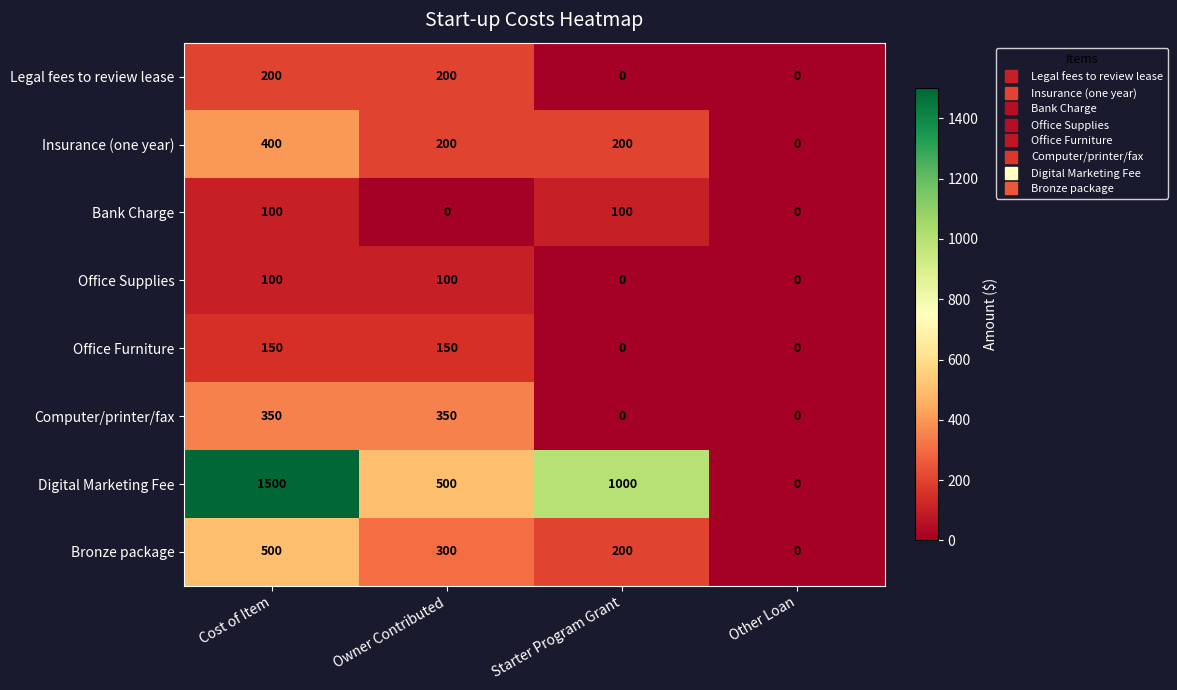

At which category is the sum across all series the highest?

Cost of Item